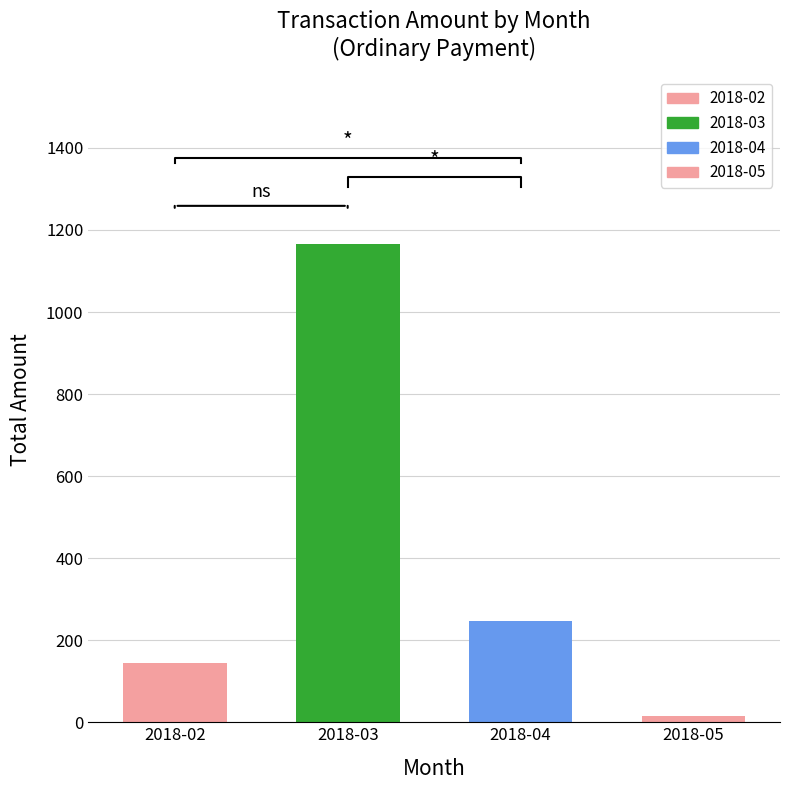

What is the value of the 1st bar from the left?

143.7